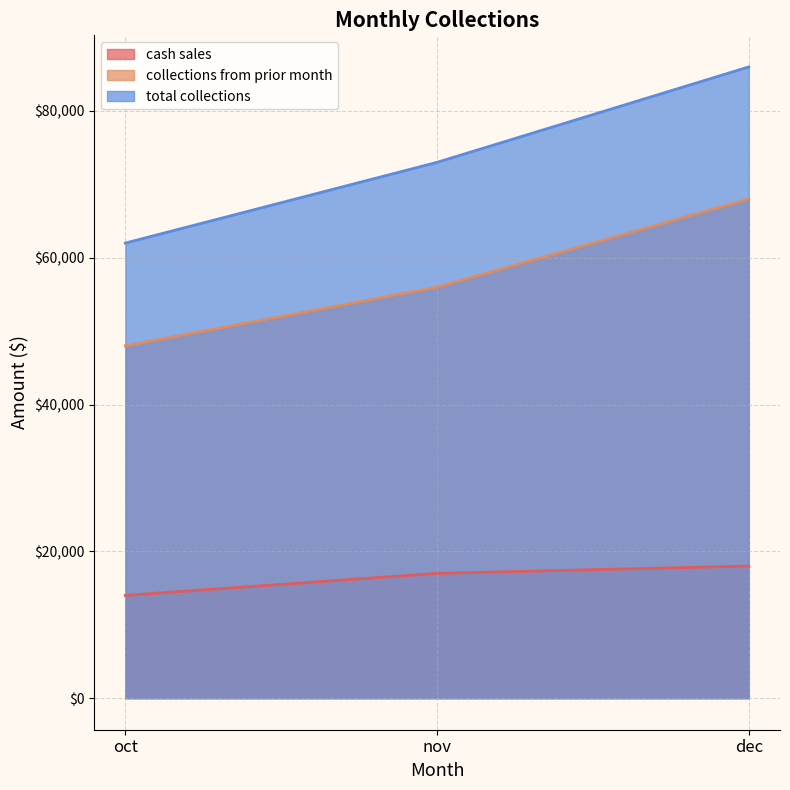

Which series has the largest total across all categories?

total collections